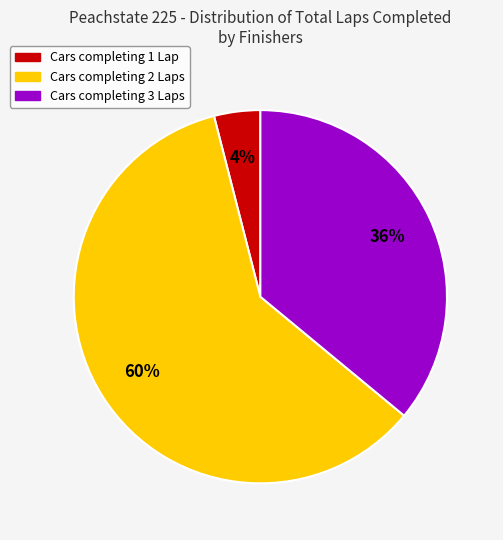

To the nearest percent, what is the difference between the largest and smallest slice percentages?

56%